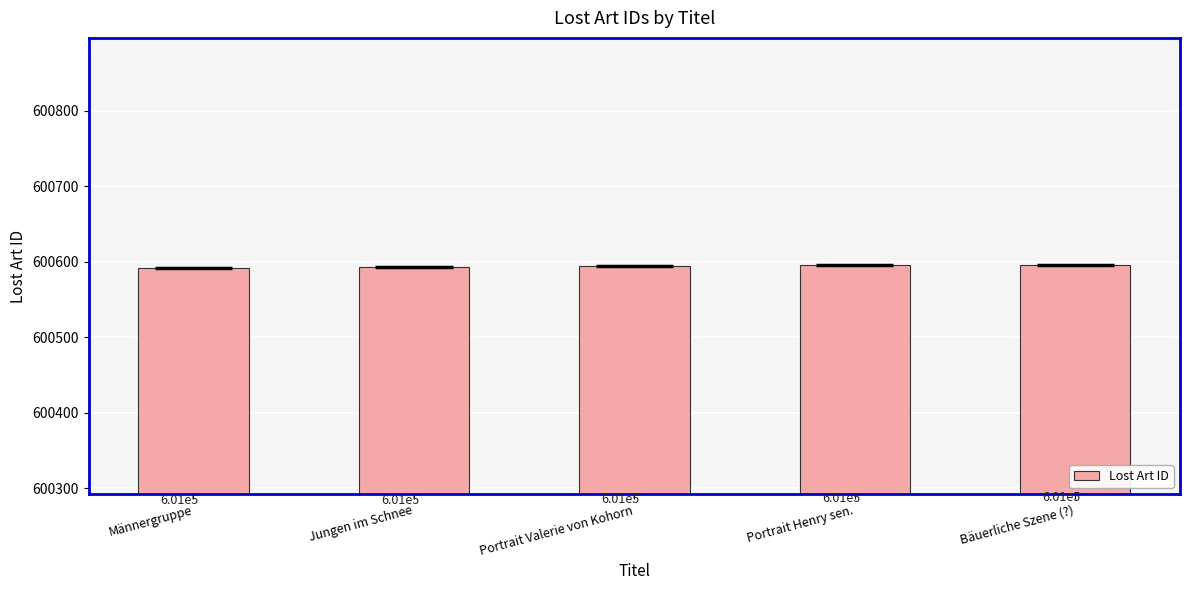

Where is the data nearest to the value 600594?

Portrait Valerie von Kohorn